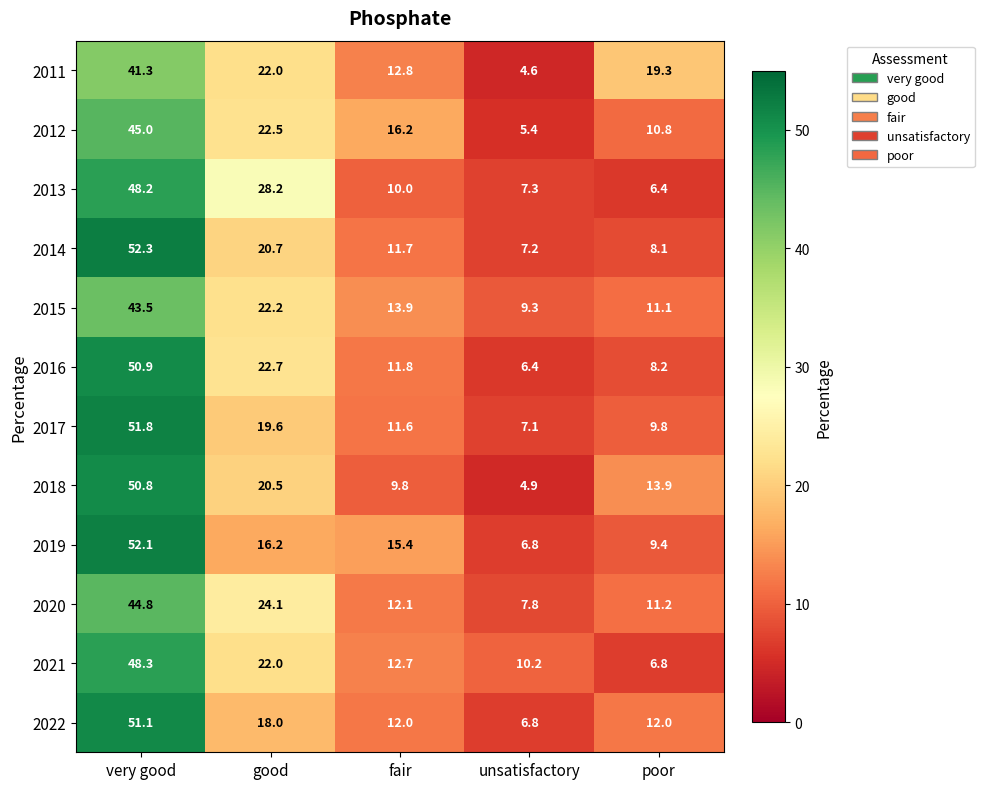

Which series has the largest range (max minus min)?

2018